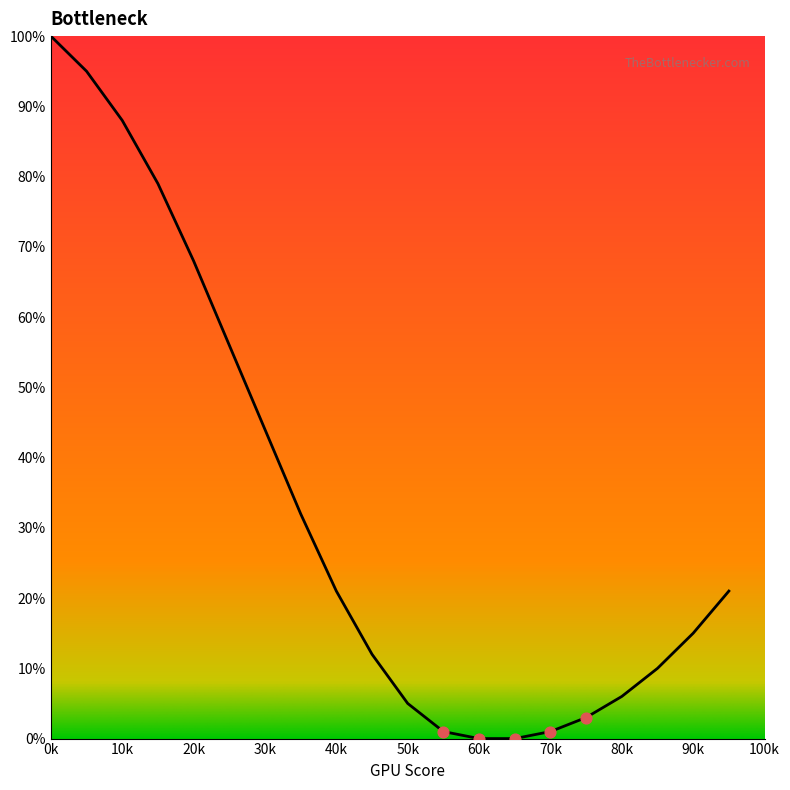

What is the difference between the maximum and minimum values?

100